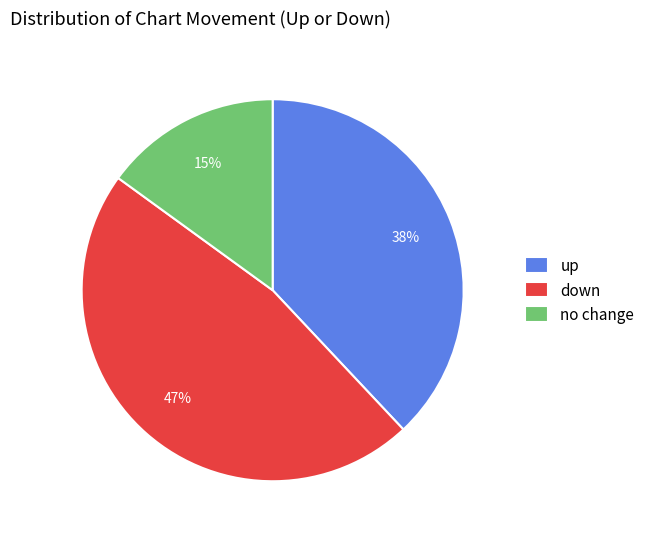

Does down account for over 50% of the chart?

No